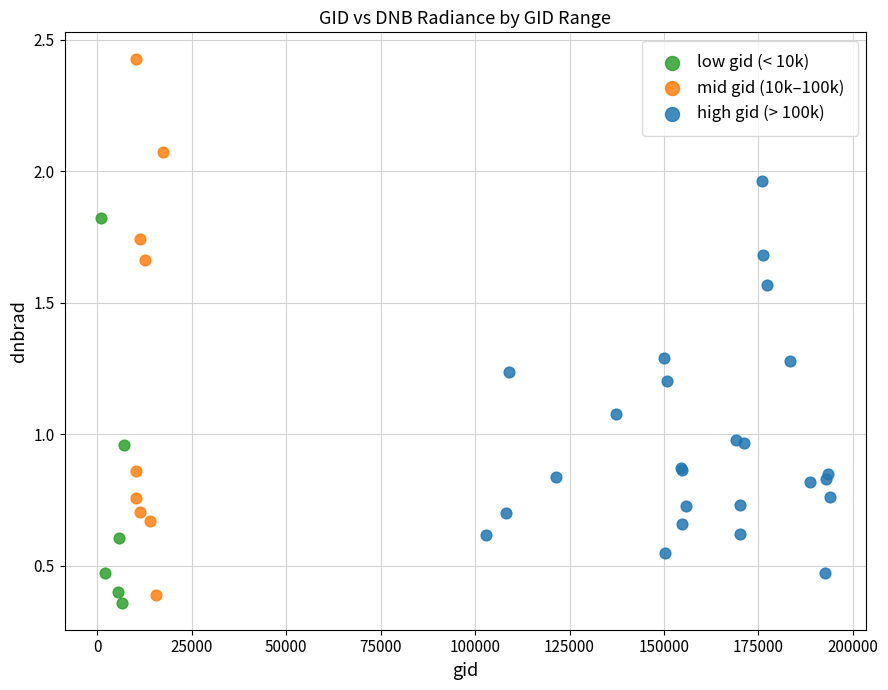

Which series reaches the maximum Y coordinate?

mid gid (10k–100k)